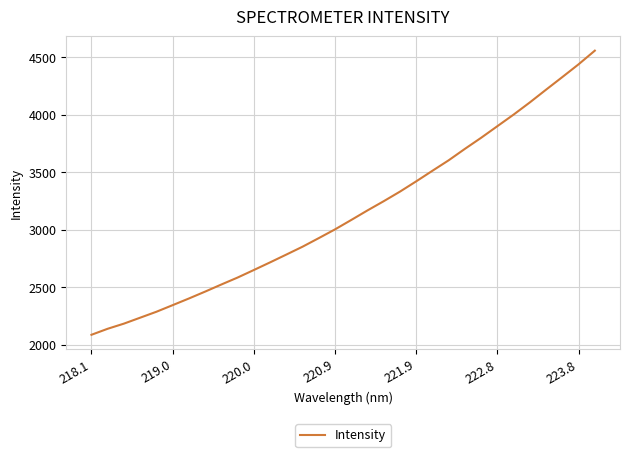

What is the minimum value shown in the chart?

2087.9